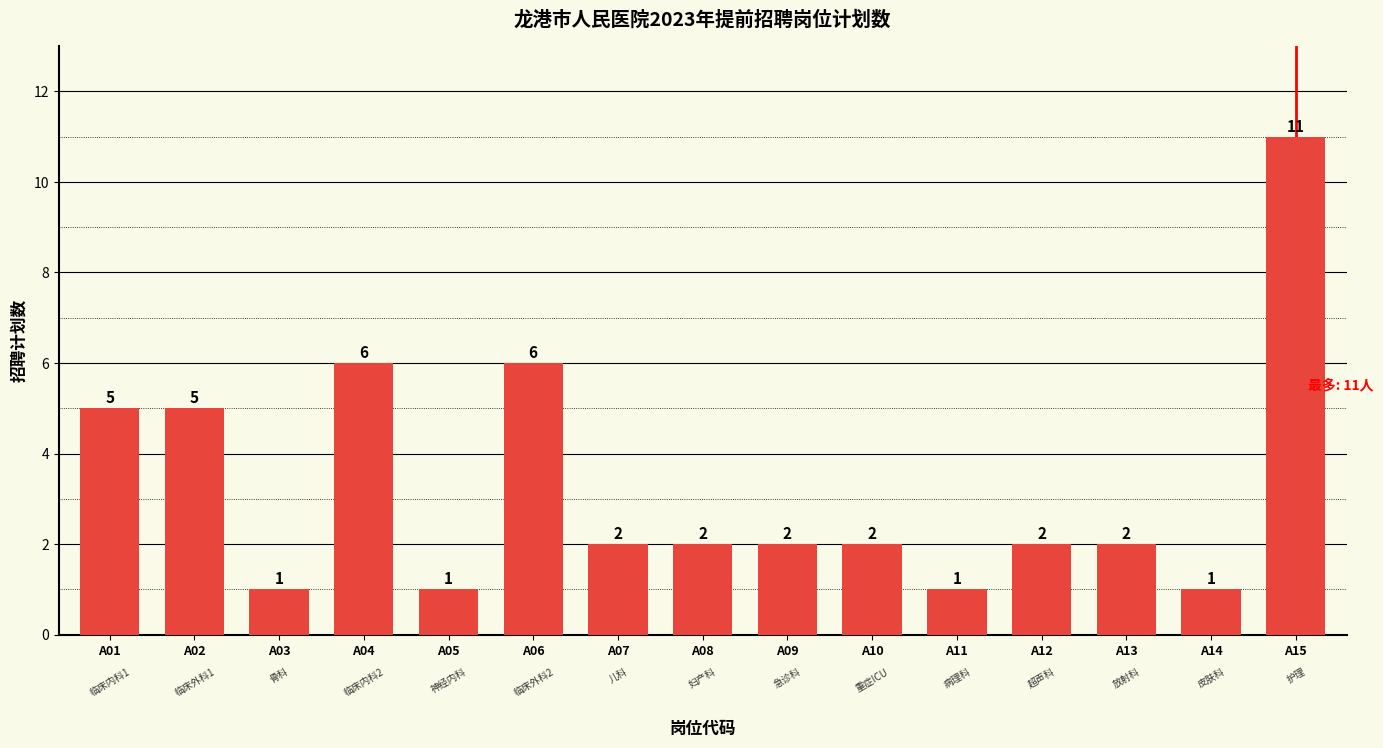

Which category has the highest value across all series?

A15